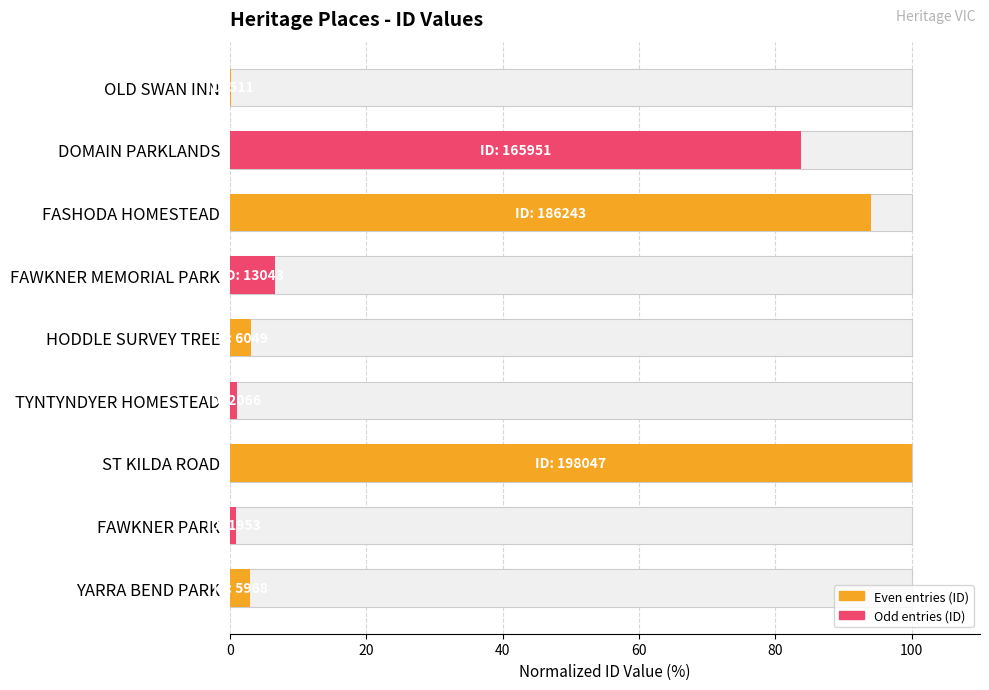

Reading left to right, transcribe all the data shown in this chart.

0.3	83.8	94.0	6.6	3.1	1.0	100.0	1.0	3.0